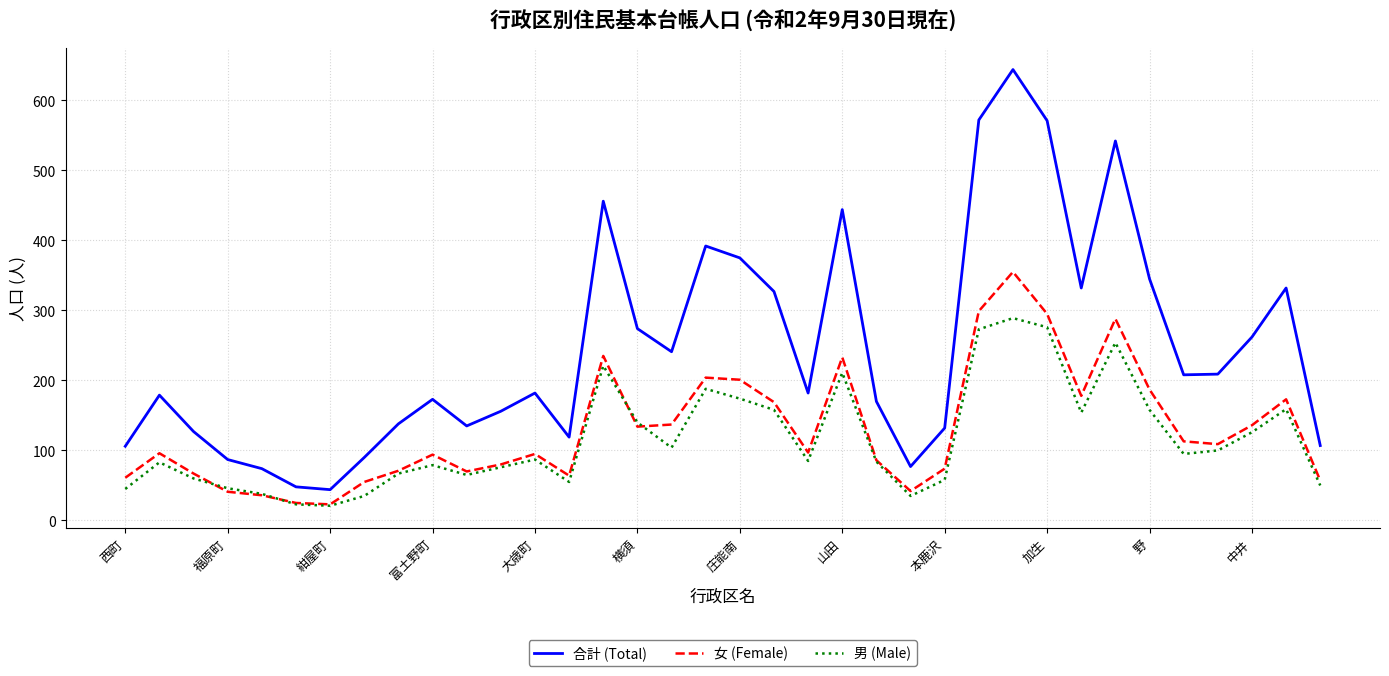

Which series has the largest total across all categories?

合計 (Total)